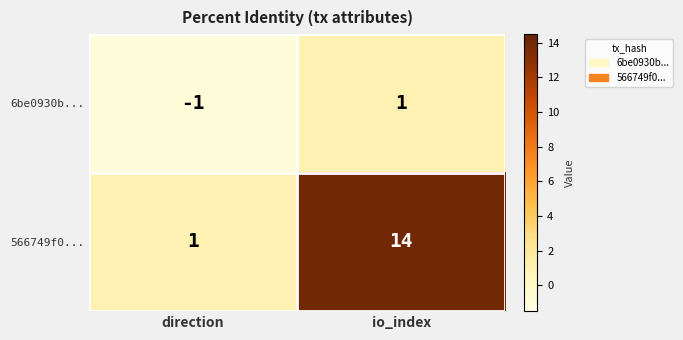

Which series has the widest spread of values?

566749f0...